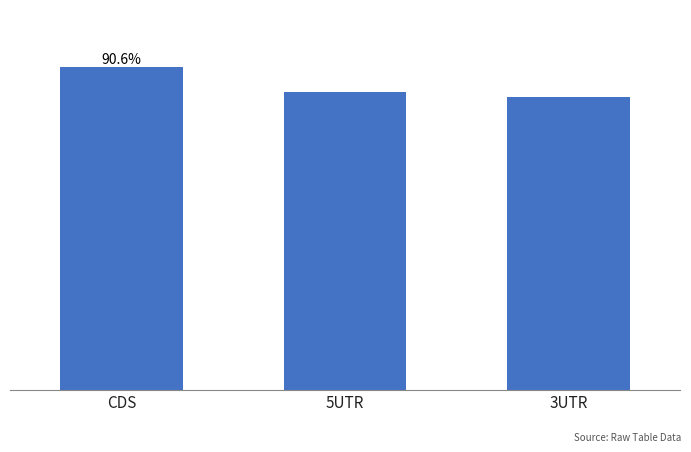

Reading left to right, what are all the values shown in this chart?

CDS=90.6	5UTR=83.7	3UTR=82.2